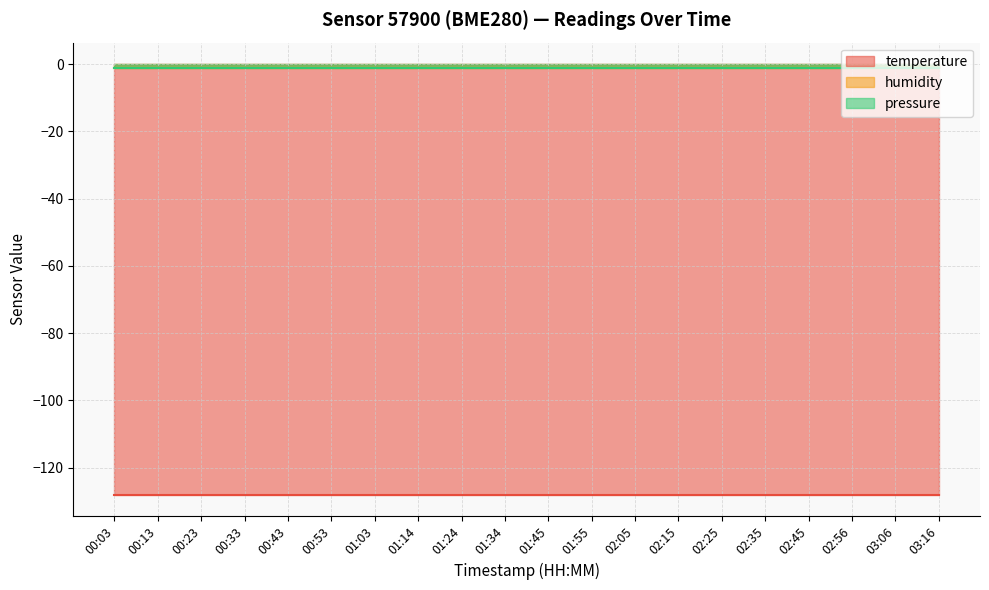

How many lines are shown in the chart?

3